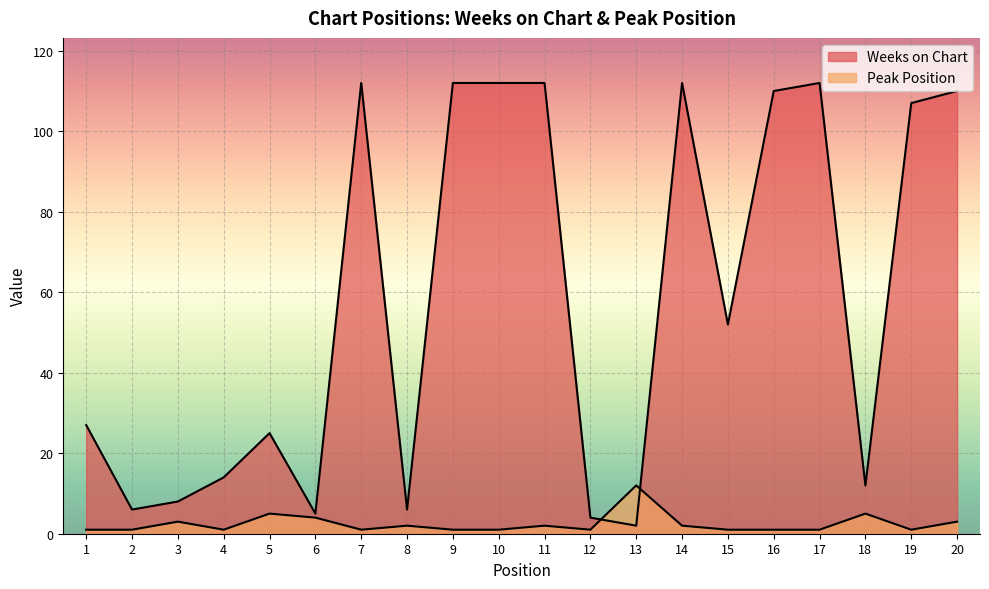

How many times do Weeks on Chart and Peak Position cross each other?

2